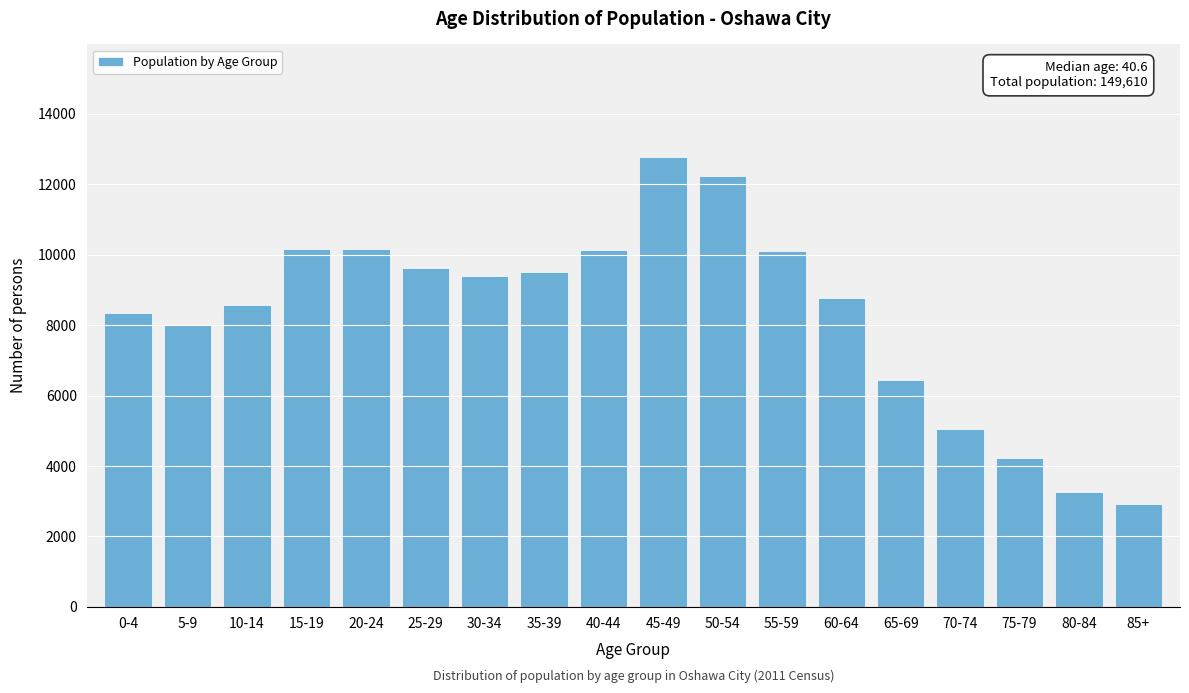

What is the ratio of the value at 10-14 to the value at 35-39?

0.9